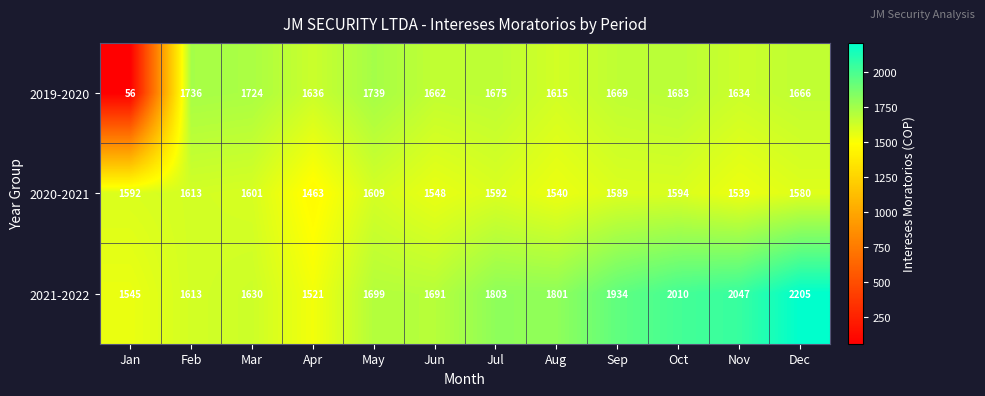

What is the difference between the 2021-2022 values at Apr and Mar?

109